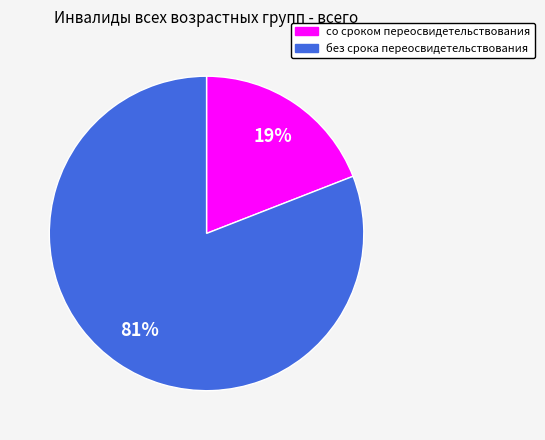

Is there a majority slice in this chart?

Yes